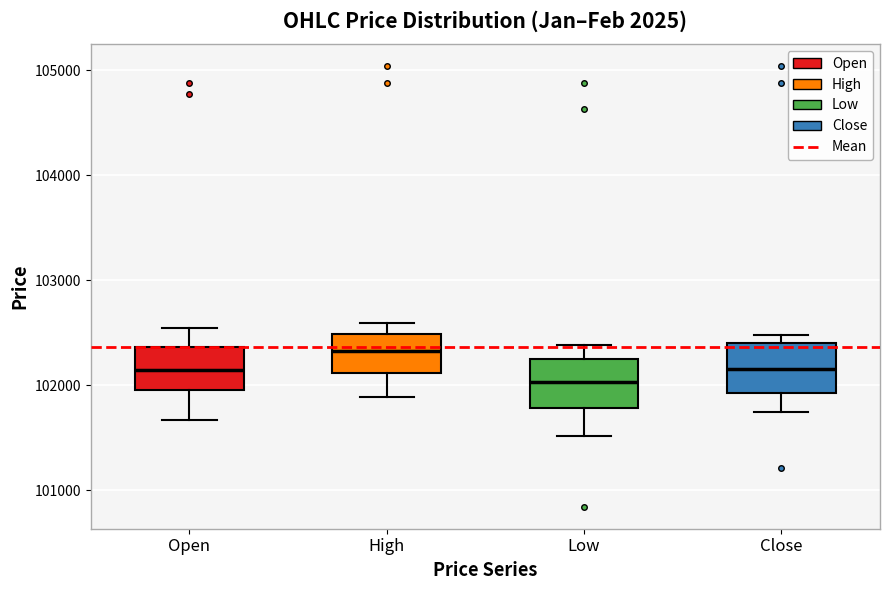

Where does the median line of the box for Low sit on the y-axis? The values are not printed on the chart, so give them approximately, as read against the axis.

102000